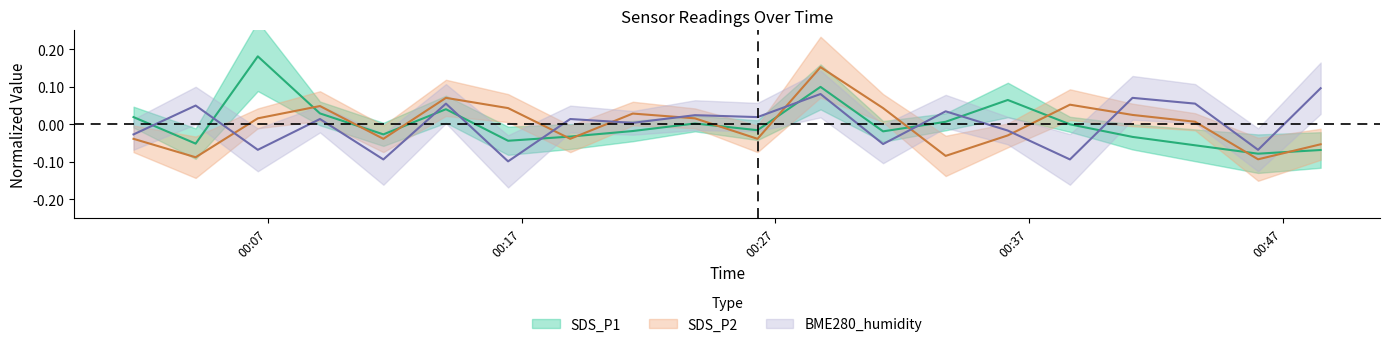

Does the chart have visible grid lines?

No